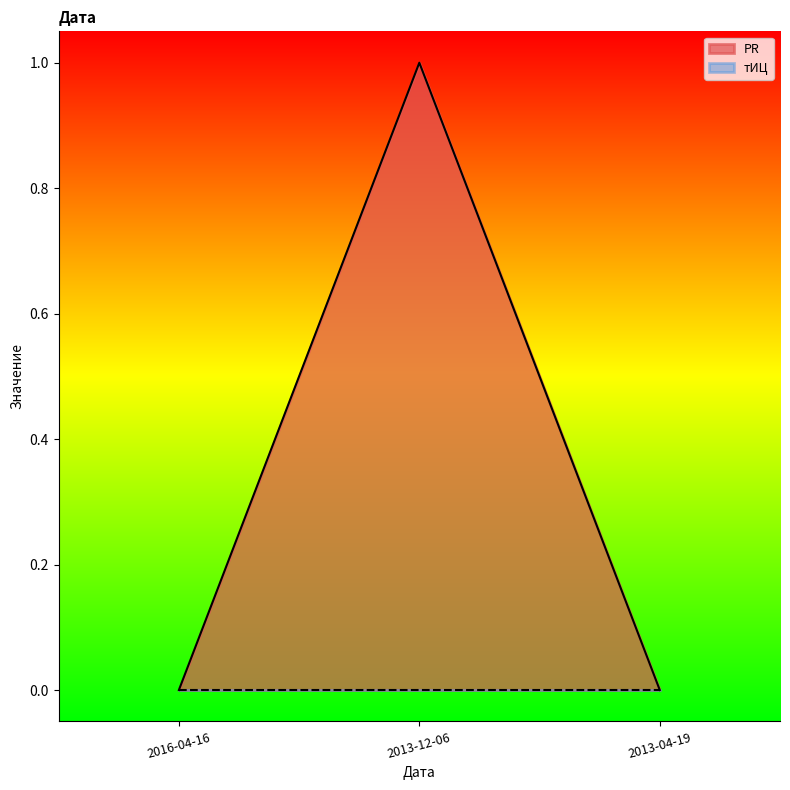

Which has a higher value, 2016-04-16 or 2013-12-06?

2013-12-06